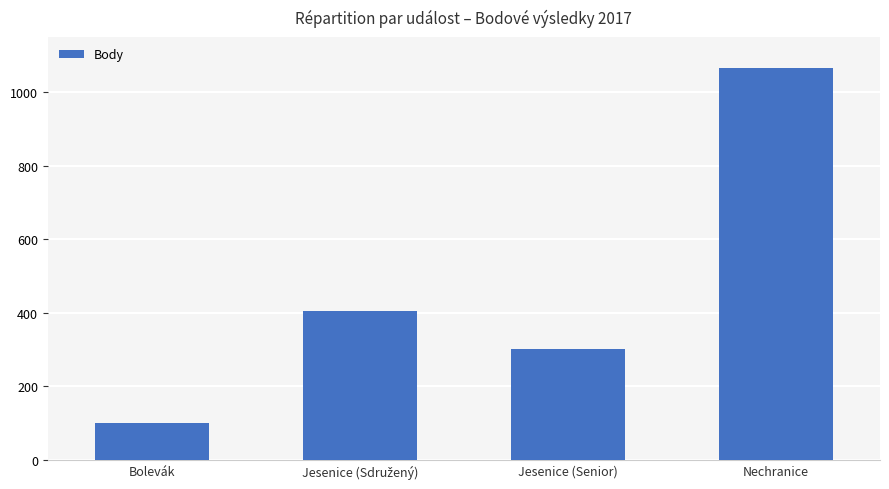

How many bars are there in total?

4